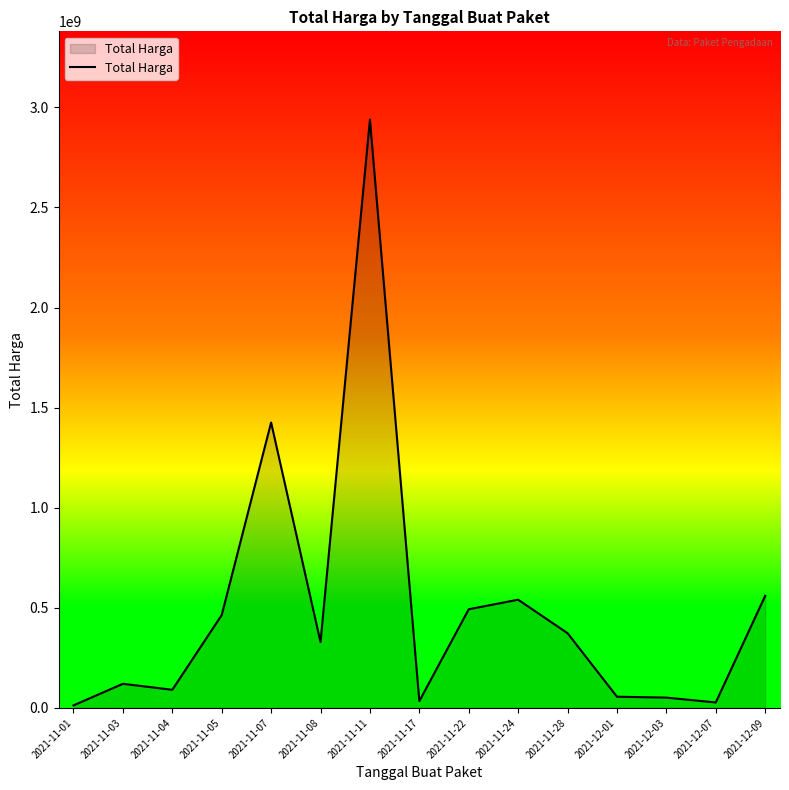

Does the chart have visible grid lines?

No